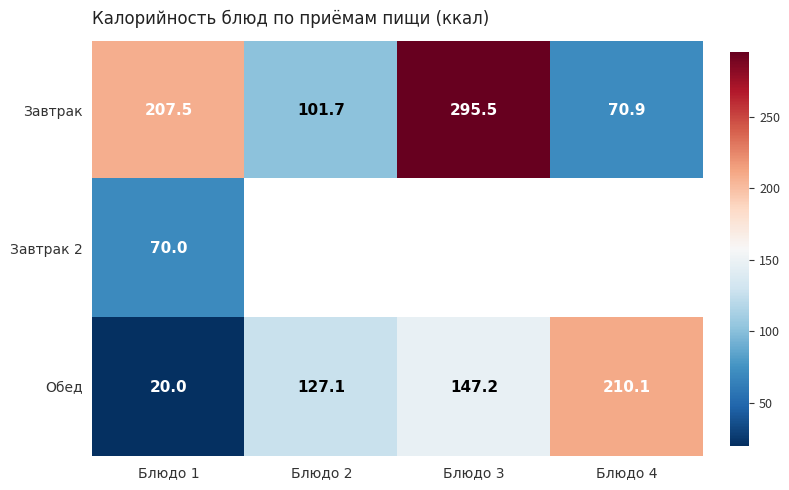

What is the spread (max minus min) of values at Блюдо 1?

187.5